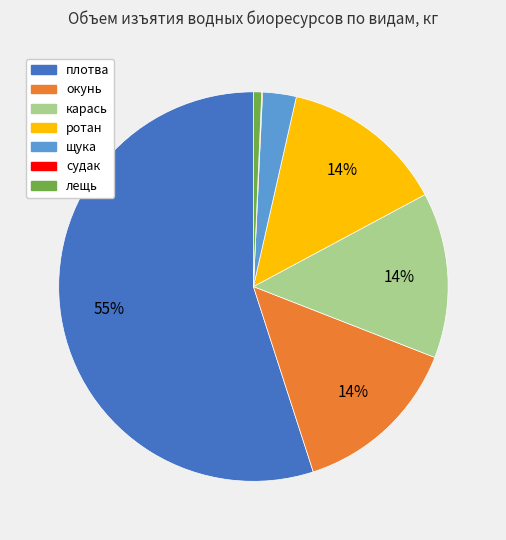

Combined, do карась and ротан account for over 50%?

No